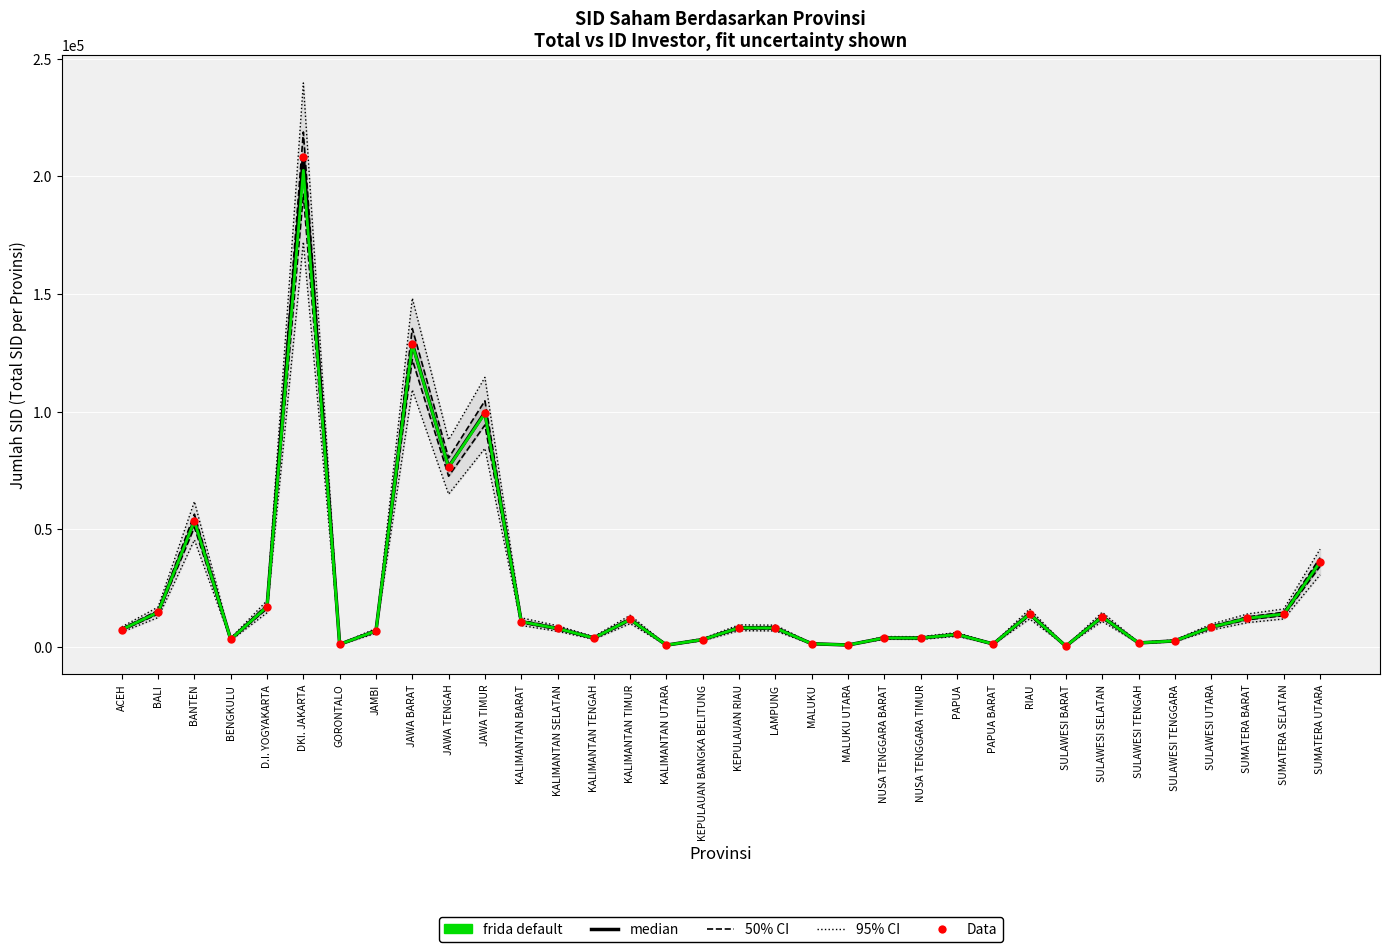

At which category is the sum across all series the highest?

DKI. JAKARTA